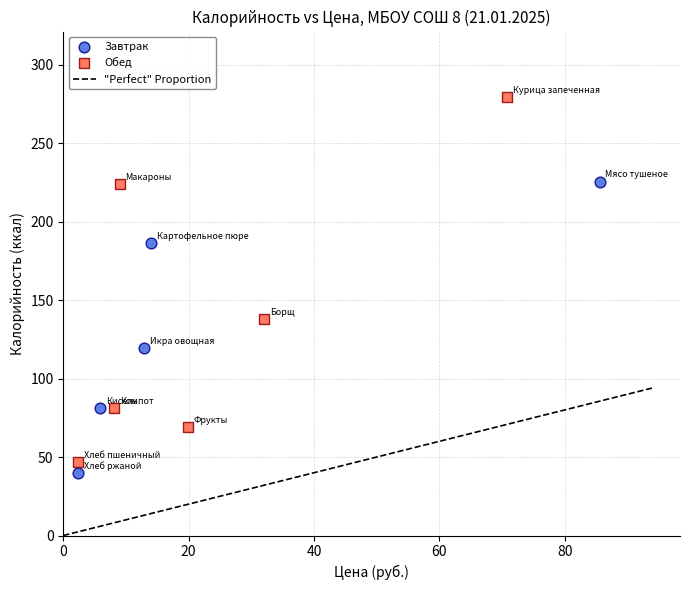

Which series has the largest Y range (max minus min)?

Обед